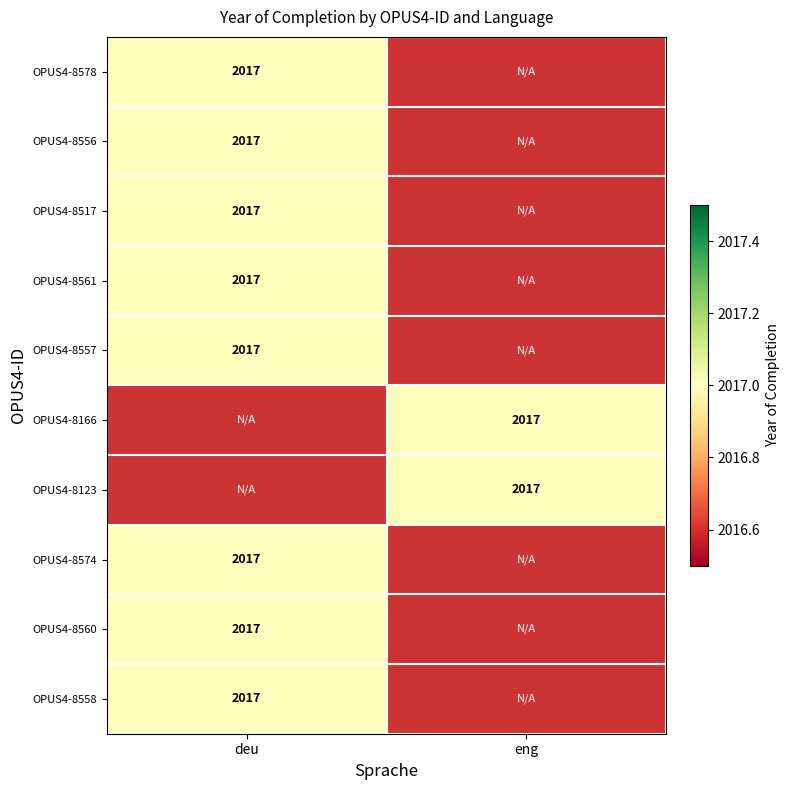

What is the difference between the OPUS4-8561 values at eng and deu?

2017